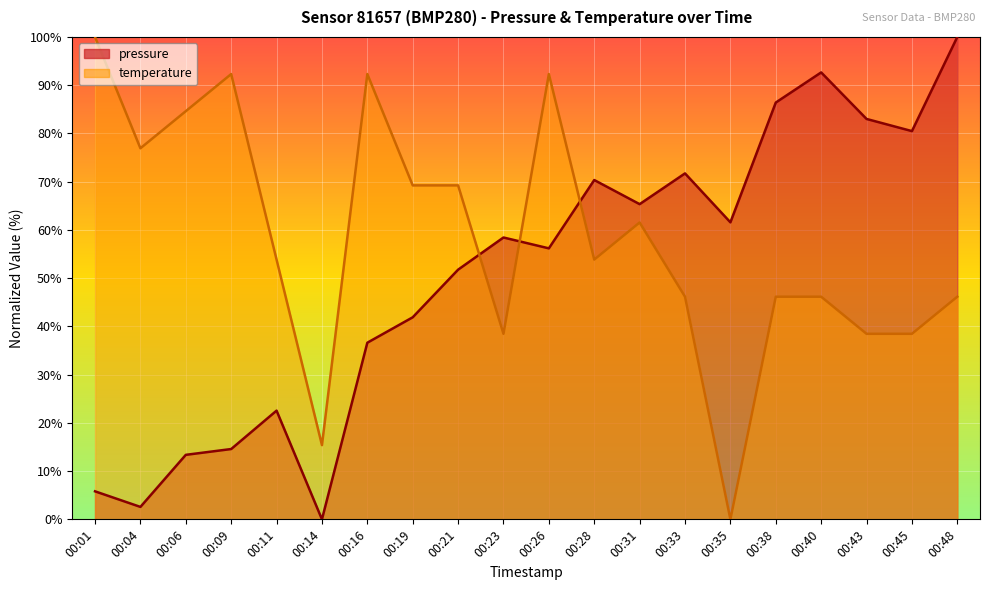

How many values in the temperature series are below 53?

9